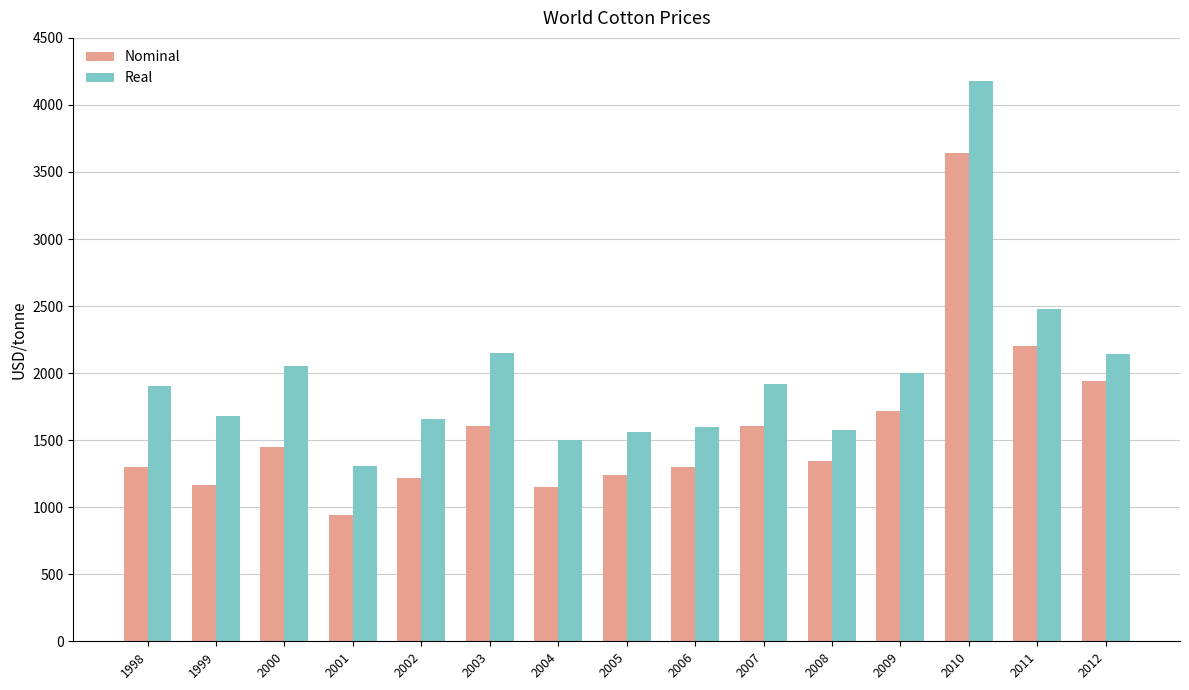

At how many categories does at least one series exceed 1879?

8